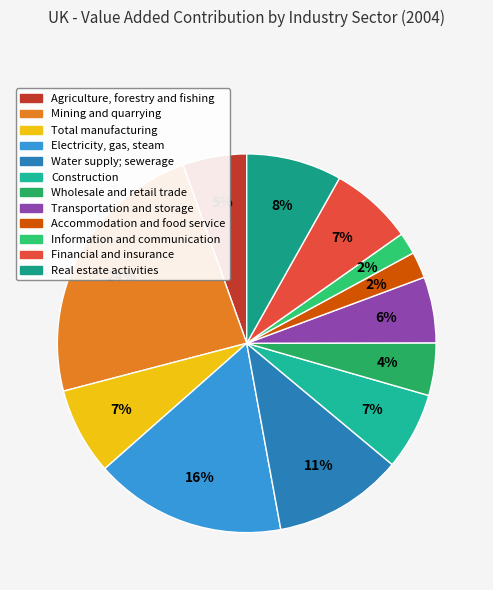

Count the number of slices in the pie.

12